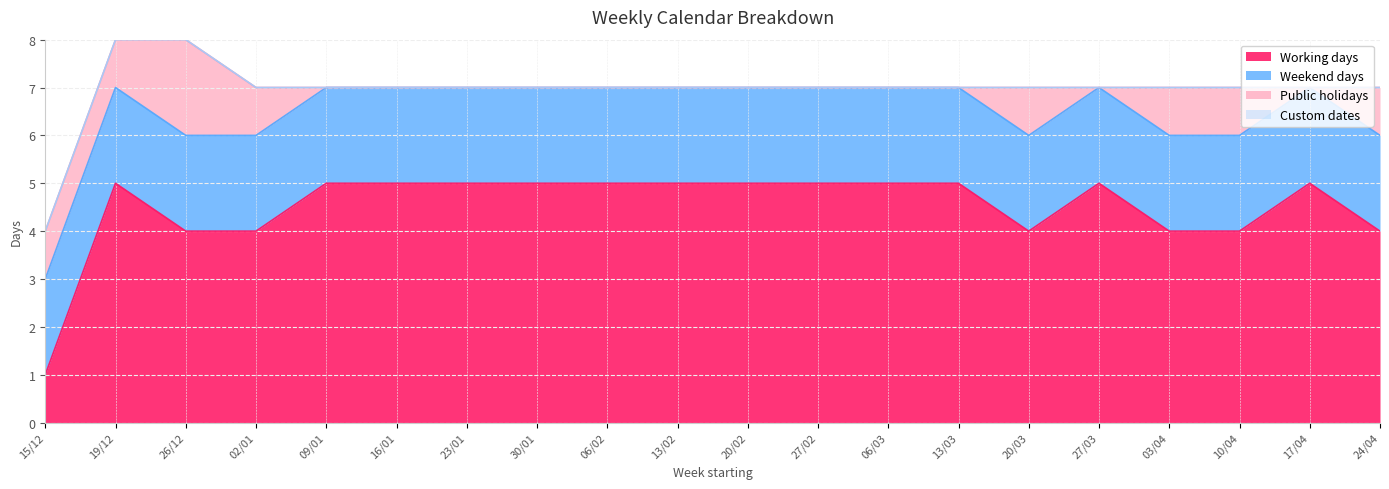

True or false: Weekend days and Working days intersect in this chart.

True